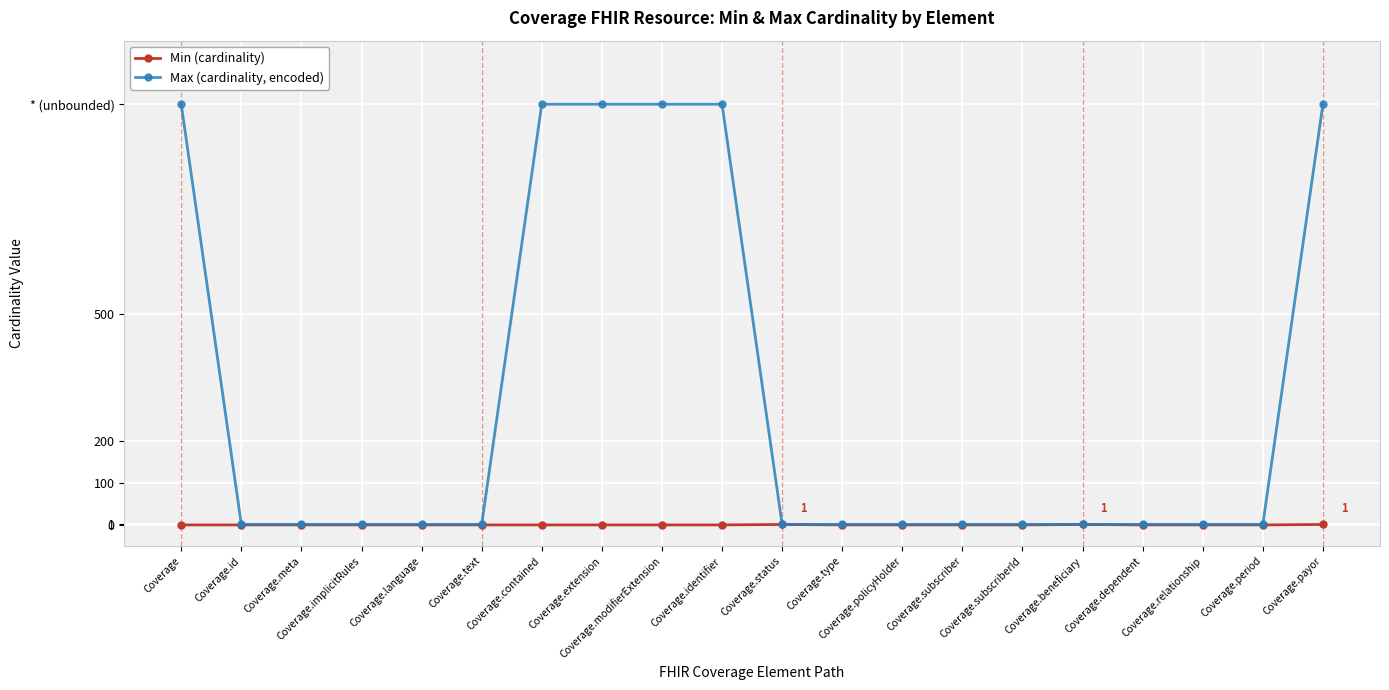

Reading left to right, what are all the values shown in this chart?

Min (cardinality): Coverage=0	Coverage.id=0	Coverage.meta=0	Coverage.implicitRules=0	Coverage.language=0	Coverage.text=0	Coverage.contained=0	Coverage.extension=0	Coverage.modifierExtension=0	Coverage.identifier=0	Coverage.status=1	Coverage.type=0	Coverage.policyHolder=0	Coverage.subscriber=0	Coverage.subscriberId=0	Coverage.beneficiary=1	Coverage.dependent=0	Coverage.relationship=0	Coverage.period=0	Coverage.payor=1
Max (cardinality, encoded): Coverage=999	Coverage.id=1	Coverage.meta=1	Coverage.implicitRules=1	Coverage.language=1	Coverage.text=1	Coverage.contained=999	Coverage.extension=999	Coverage.modifierExtension=999	Coverage.identifier=999	Coverage.status=1	Coverage.type=1	Coverage.policyHolder=1	Coverage.subscriber=1	Coverage.subscriberId=1	Coverage.beneficiary=1	Coverage.dependent=1	Coverage.relationship=1	Coverage.period=1	Coverage.payor=999